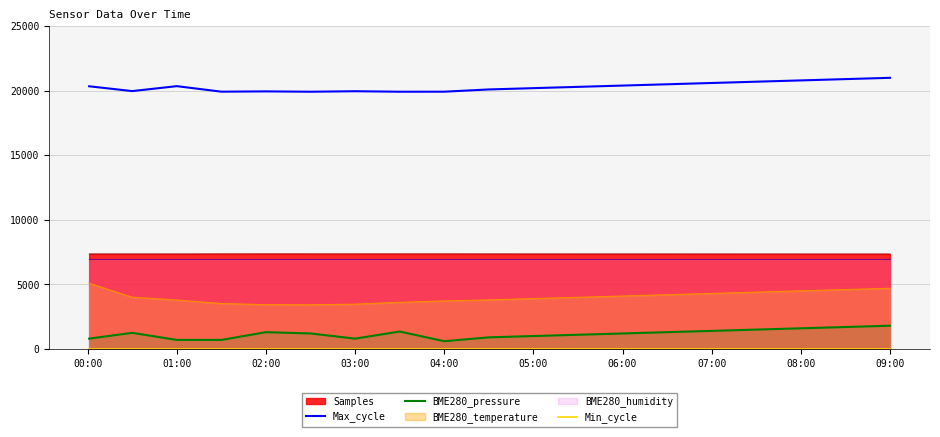

True or false: Samples and Max_cycle intersect in this chart.

False